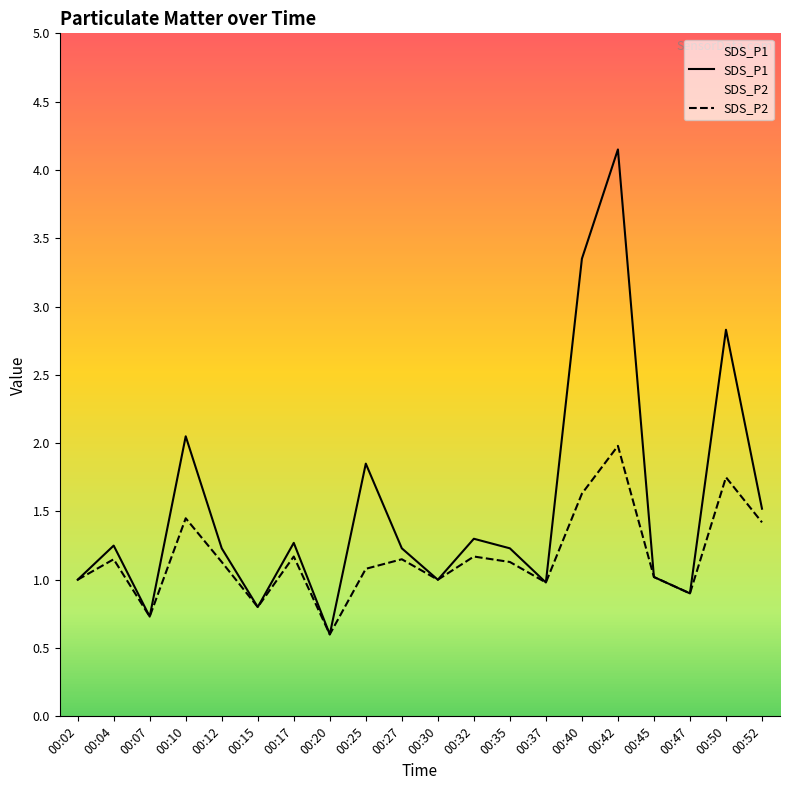

What are all the series names shown in the legend?

SDS_P1, SDS_P2